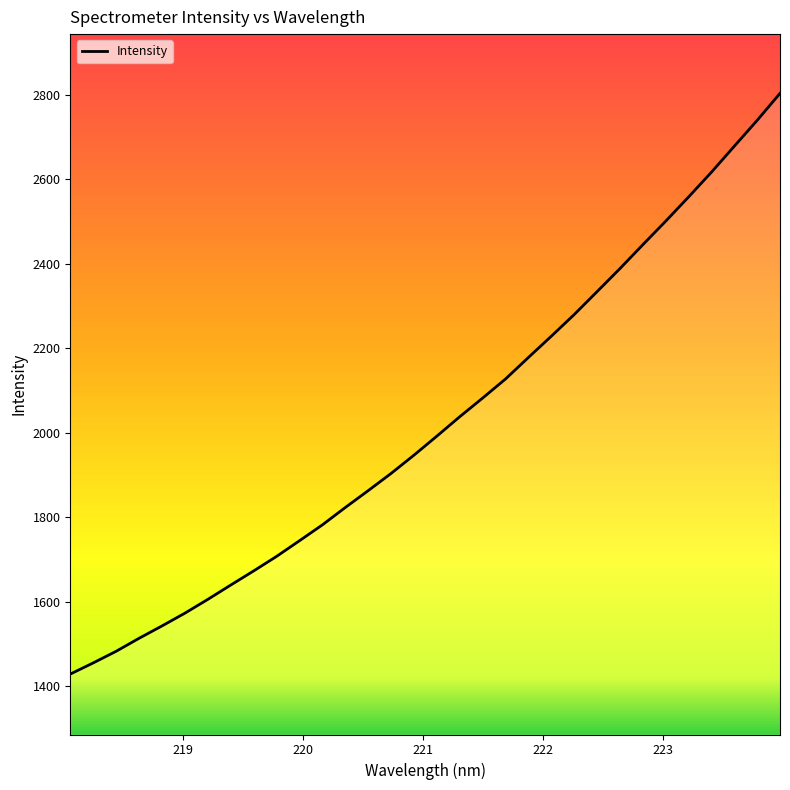

What is the difference between the maximum and minimum values?

1373.6